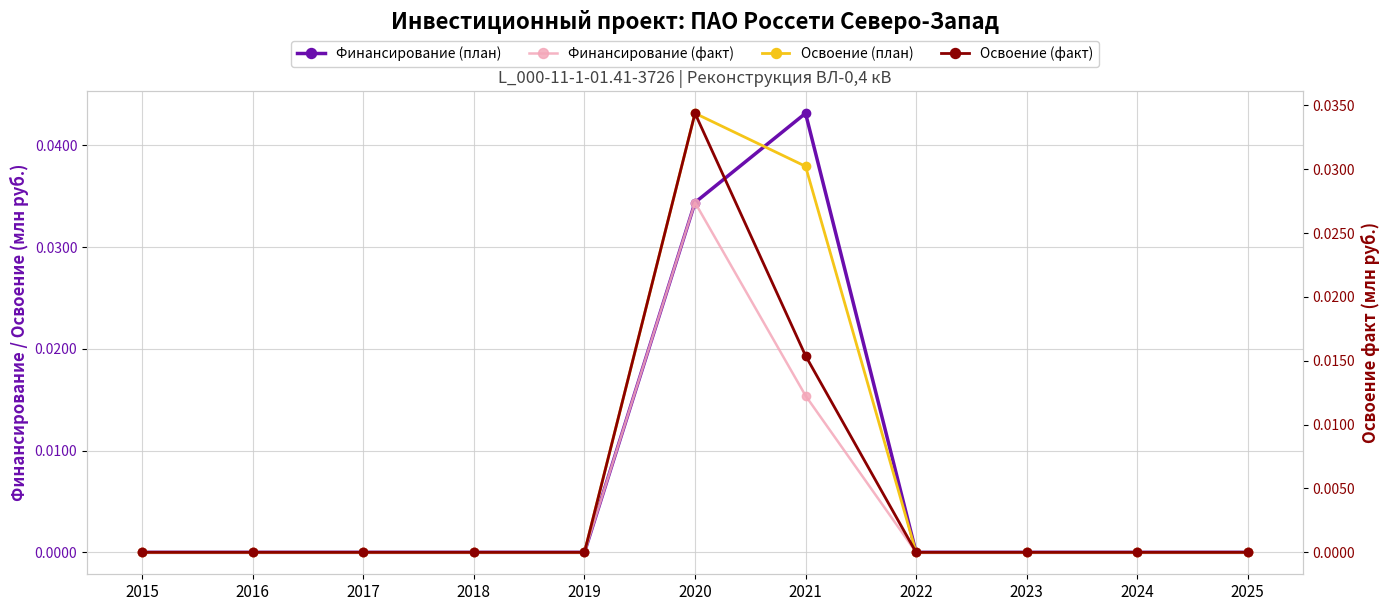

Count the Финансирование (план) values in the range 0 to 1.

11